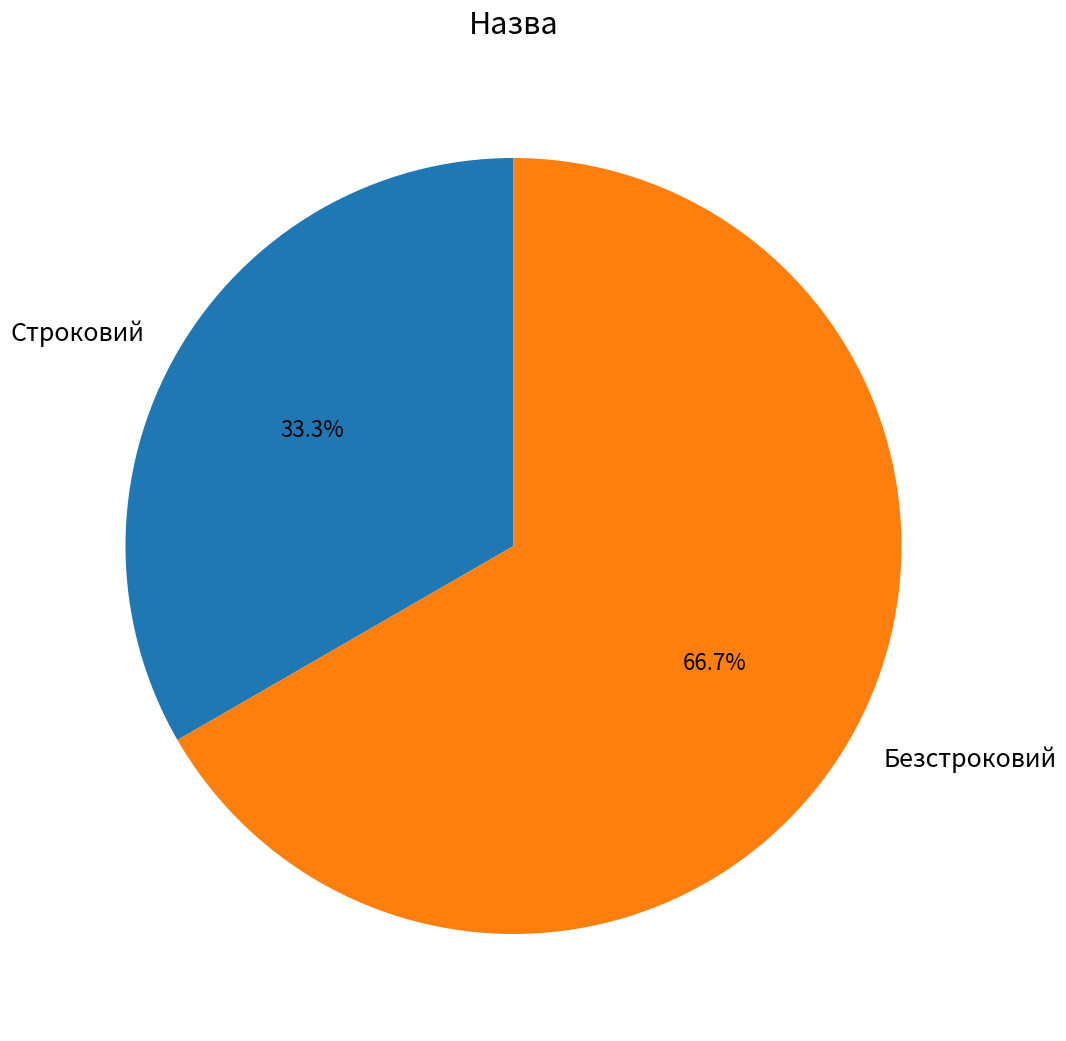

Which slice is the largest?

Безстроковий